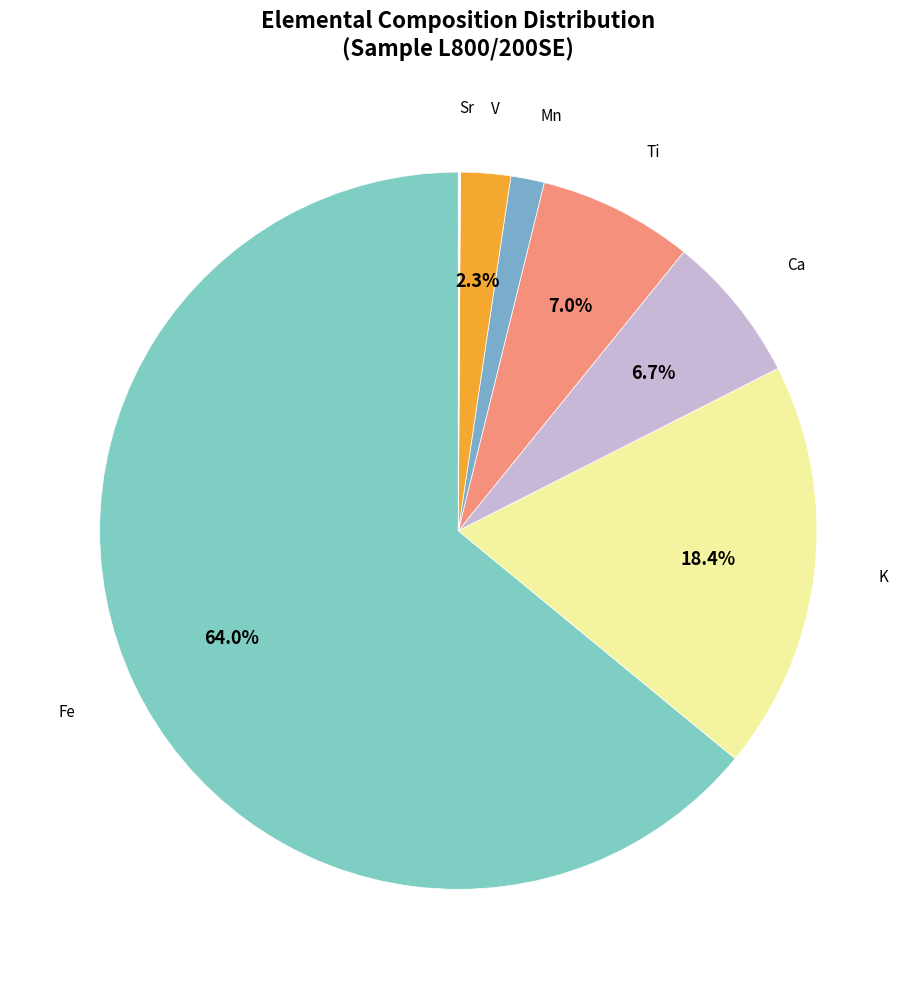

How many slices are in this pie chart?

7